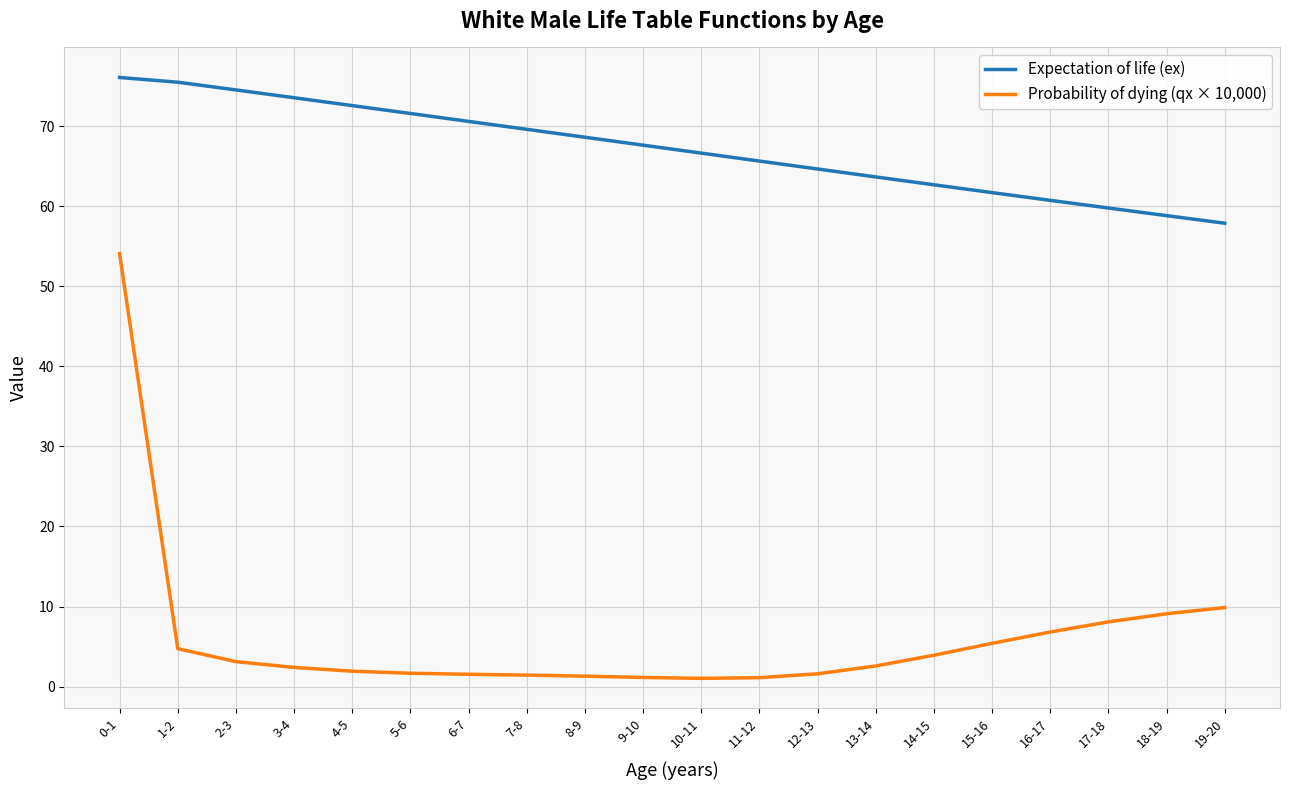

What is the maximum value shown in the chart?

76.1